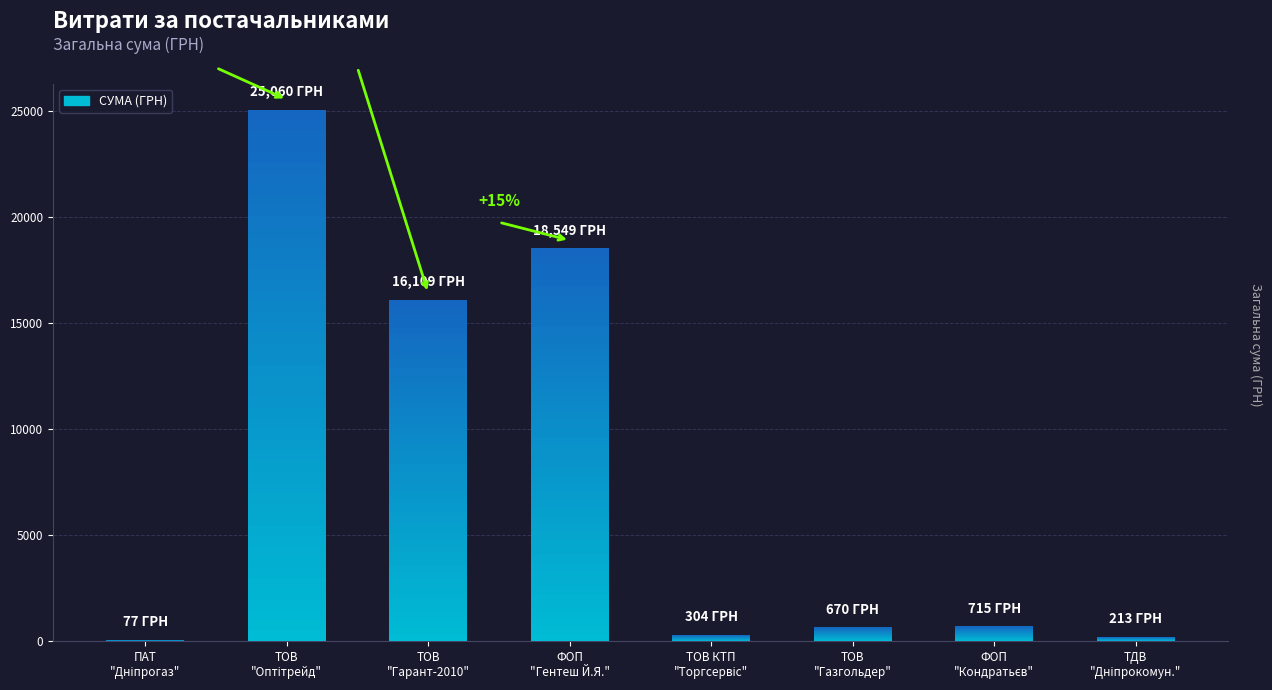

What is the value of the 3rd bar from the left?

16109.0